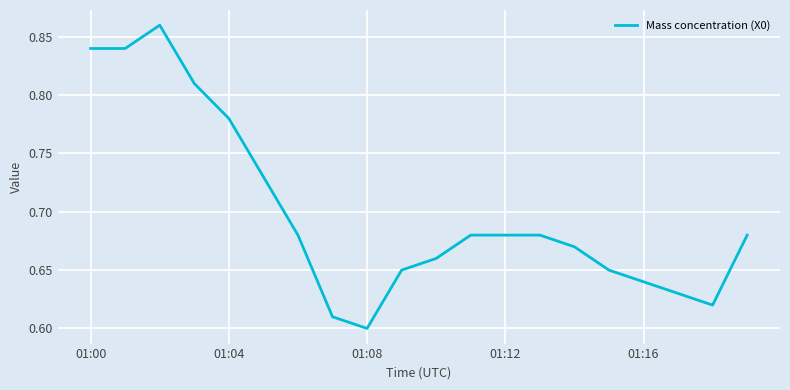

Count the values in the range 0 to 1.

20